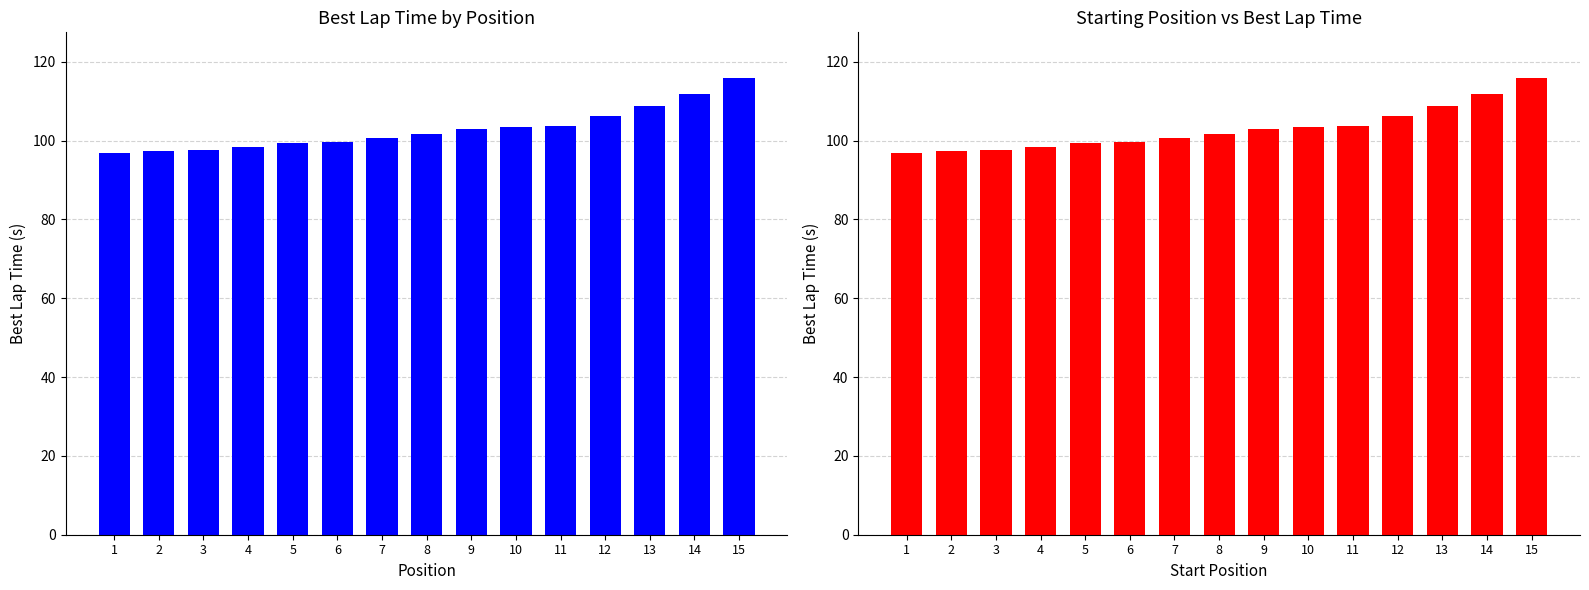

Which has a higher value, 10 or 1?

10